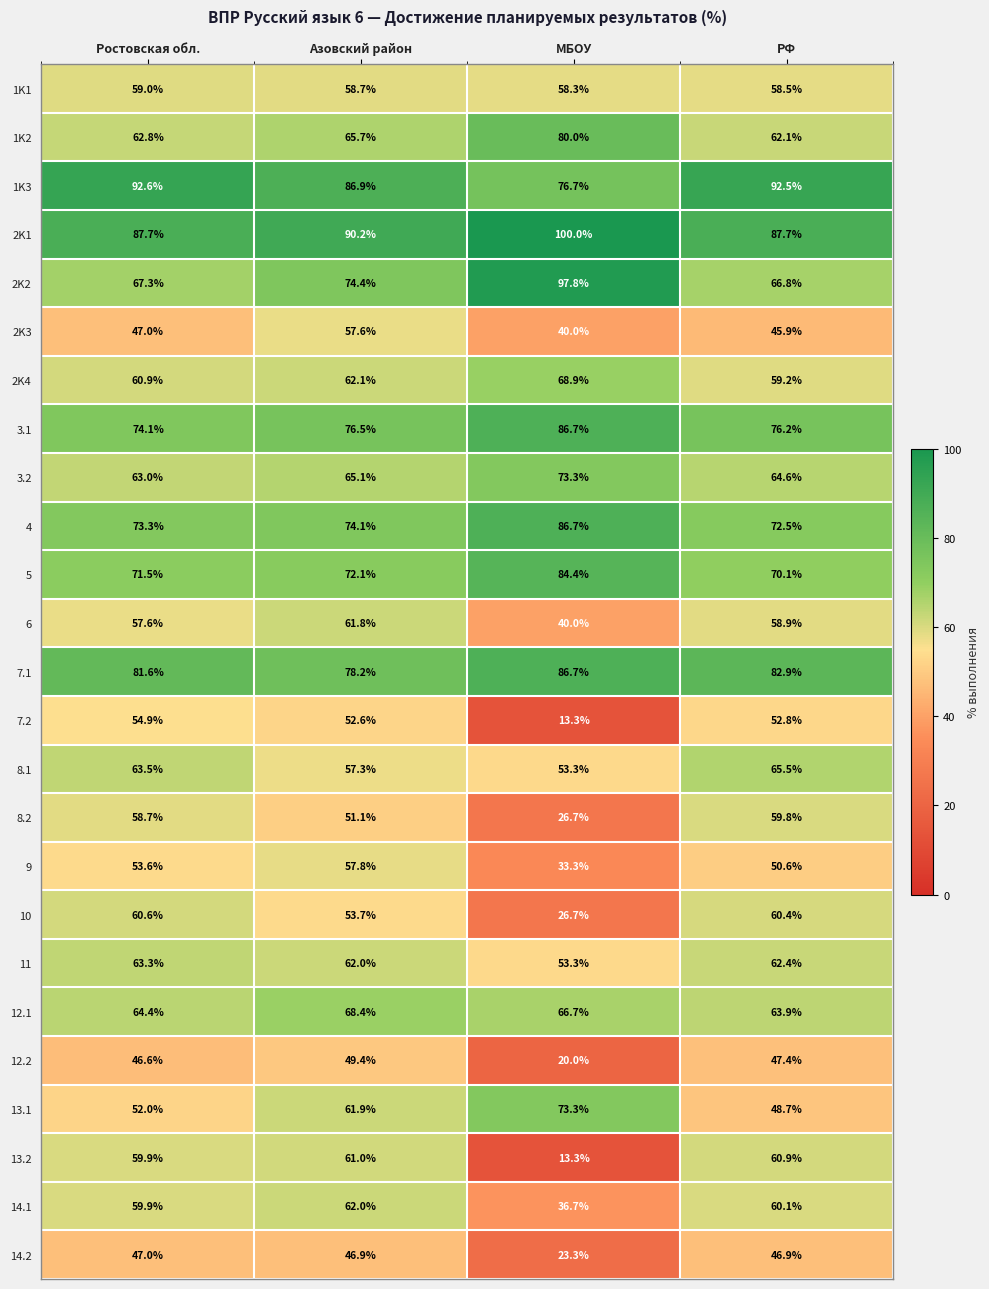

At how many categories does at least one series exceed 42?

4